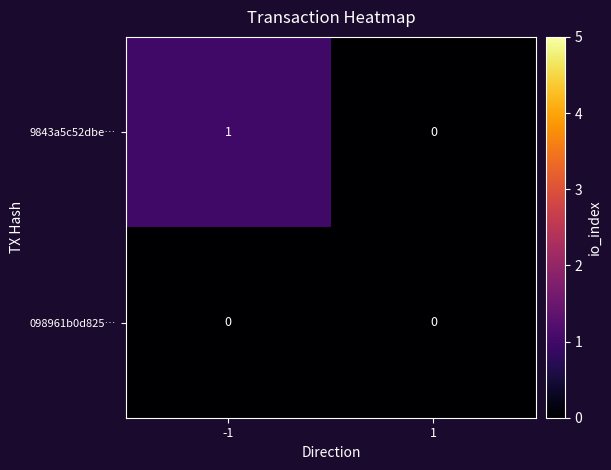

Count the number of data series in this chart.

2